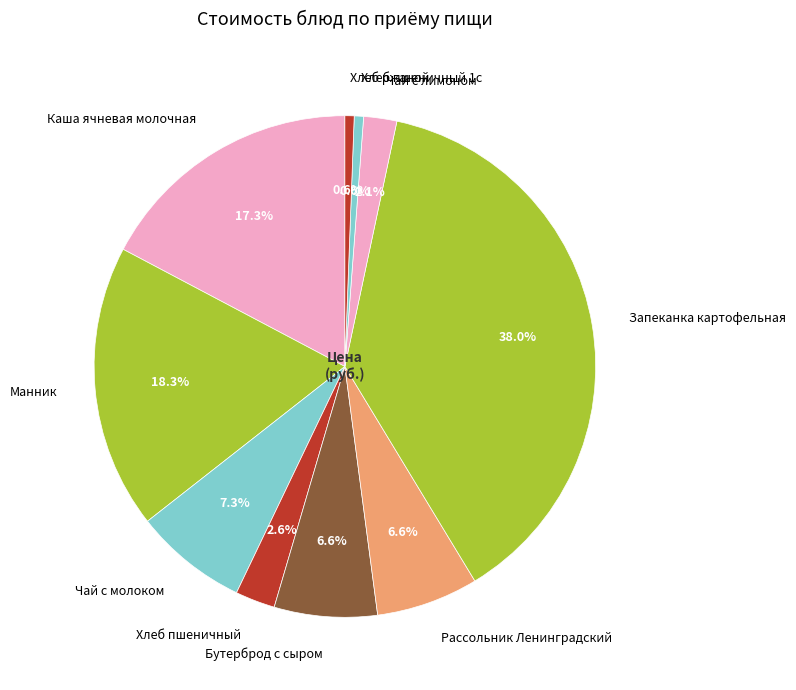

What percentage is NOT represented by Чай с молоком?

92.7%